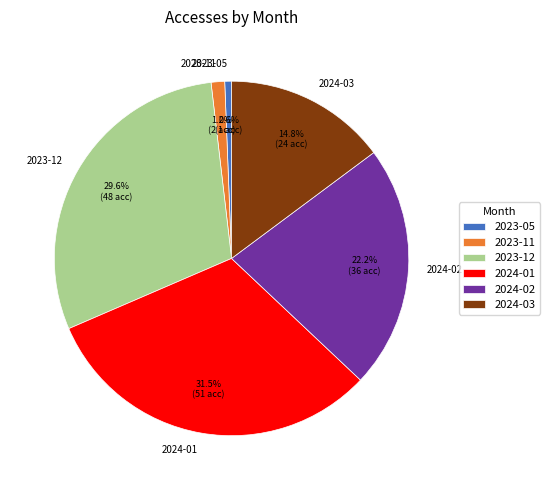

The 2023-12 slice represents 38% of the pie. True or false?

False